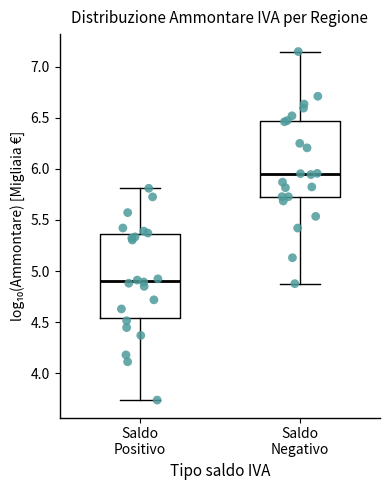

Reading left to right, read every box against the y-axis: the position of its median line, the range the box covers, and the ends of its whiskers. The values are not printed on the chart, so give them approximately, as read against the axis.

Saldo Positivo: median 4.90, box 4.55 to 5.35, whiskers 3.75 to 5.80
Saldo Negativo: median 5.95, box 5.75 to 6.45, whiskers 4.90 to 7.15